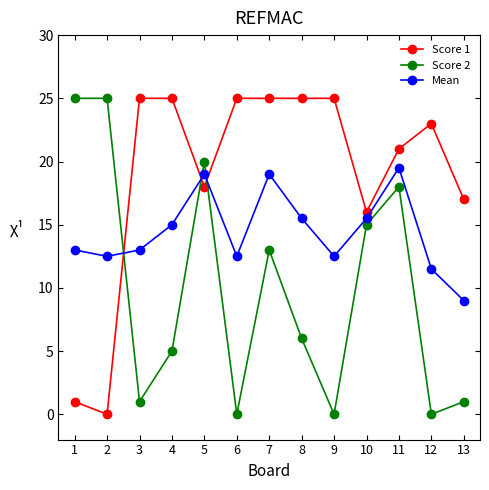

What are all the series names shown in the legend?

Score 1, Score 2, Mean